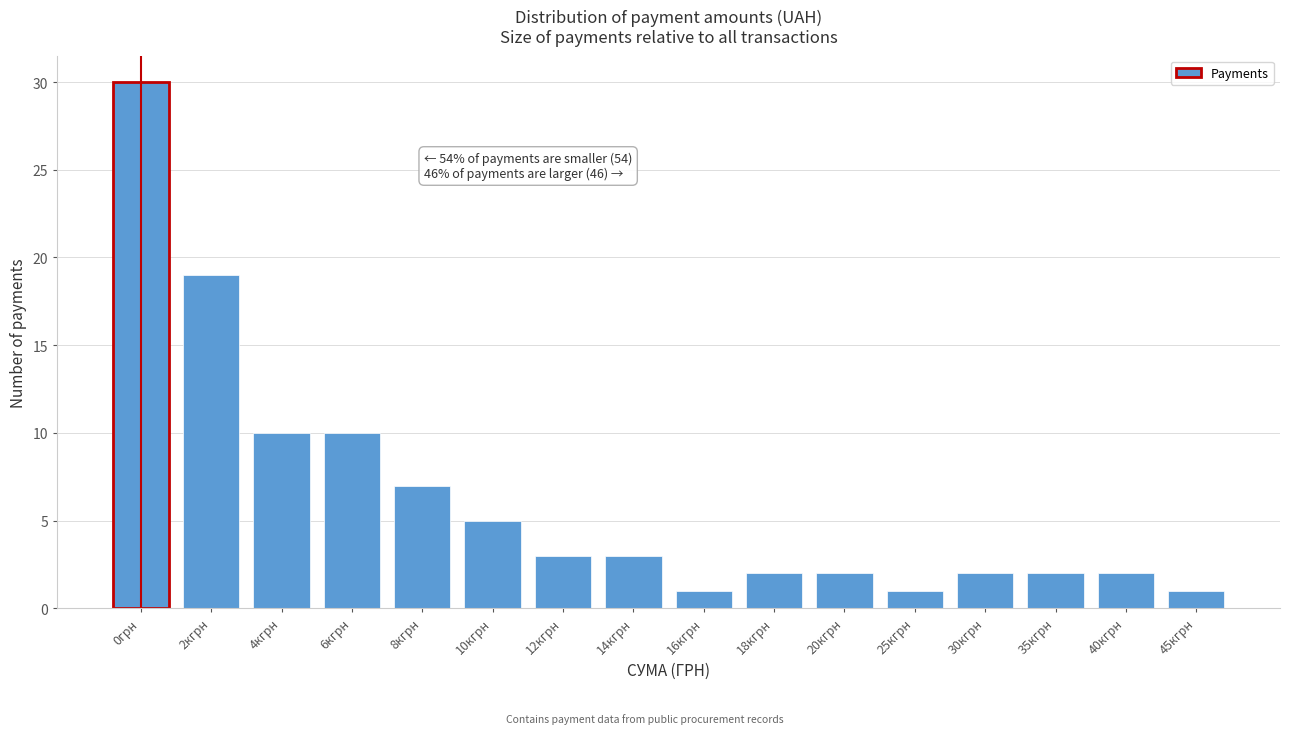

Reading right to left, extract all data points from this chart.

45кгрн=1	40кгрн=2	35кгрн=2	30кгрн=2	25кгрн=1	20кгрн=2	18кгрн=2	16кгрн=1	14кгрн=3	12кгрн=3	10кгрн=5	8кгрн=7	6кгрн=10	4кгрн=10	2кгрн=19	0грн=30